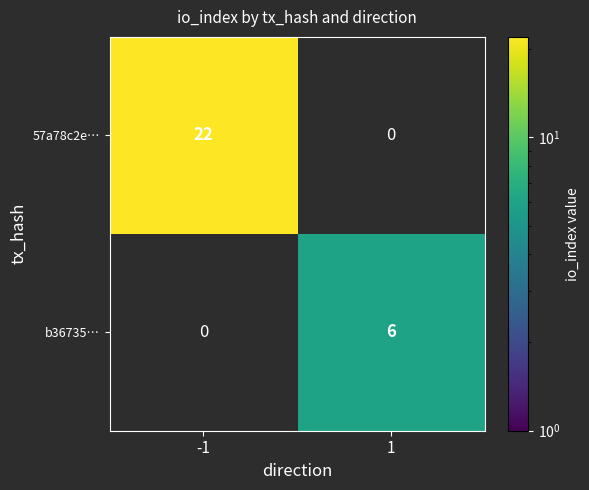

The value of b36735… at 1 is 6. True or false?

True